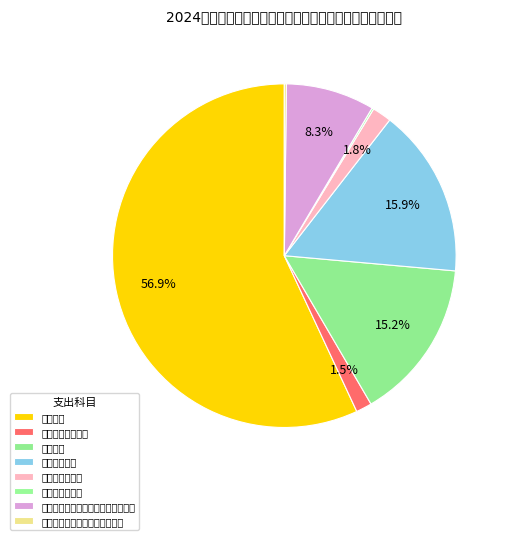

What is the largest slice in the pie chart?

行政运行